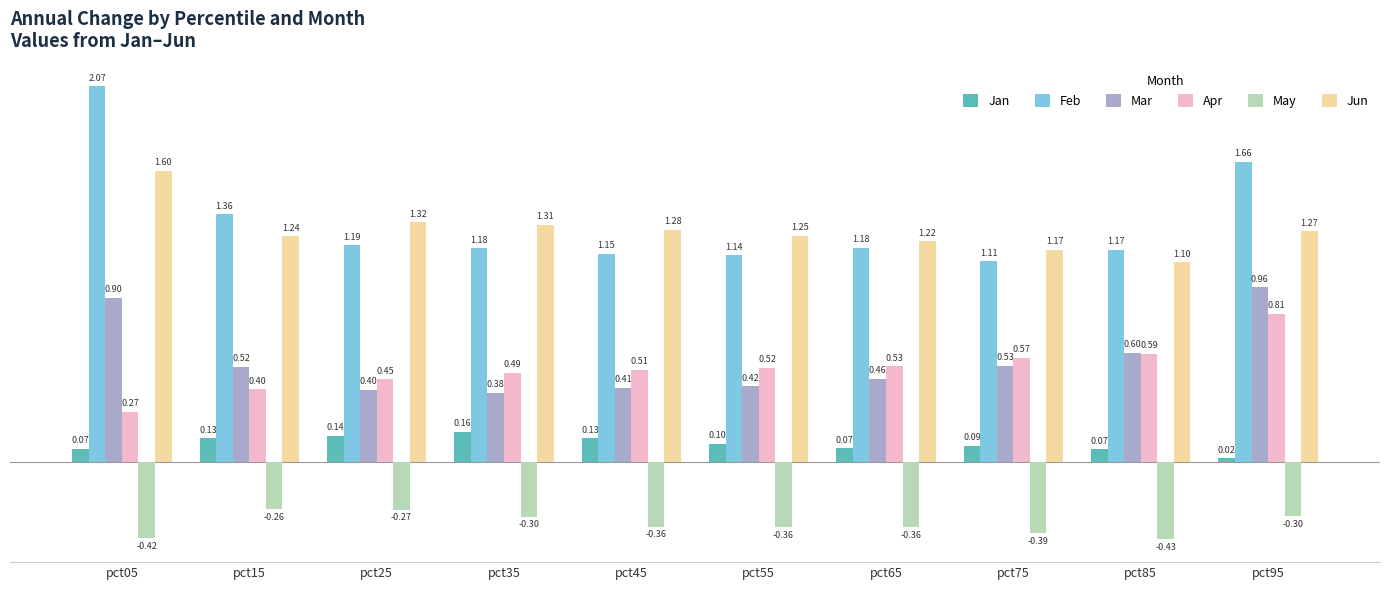

What is the sum of the Jun values at pct75 and pct95?

2.4